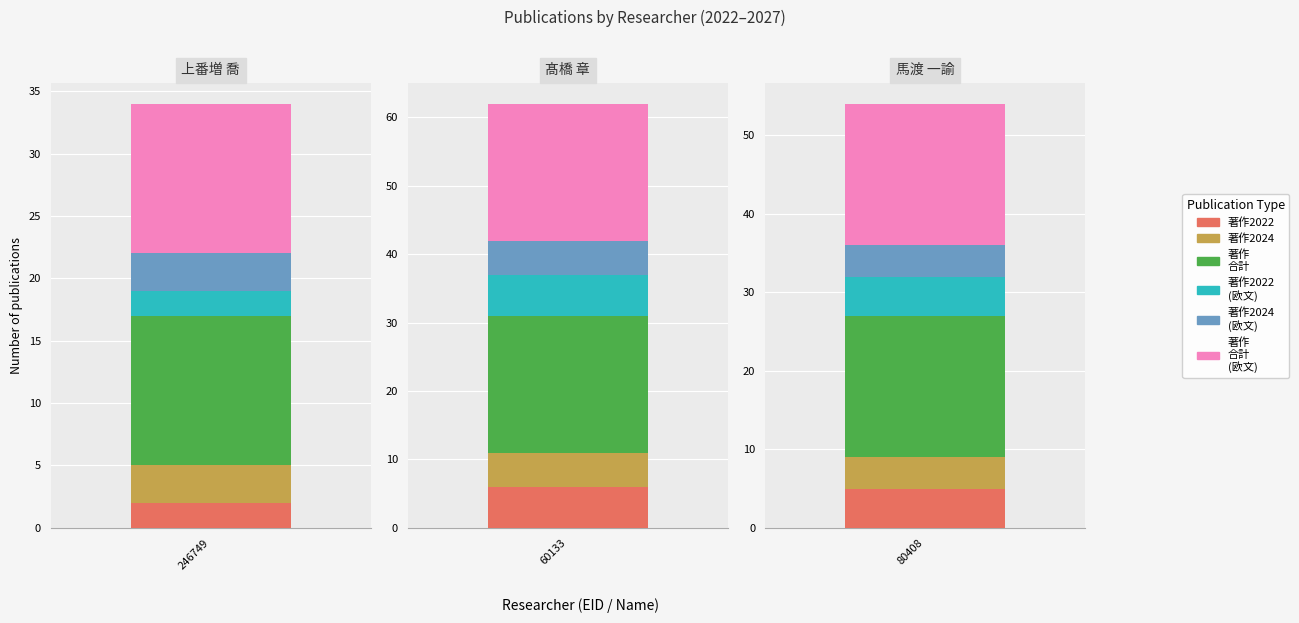

Which category has the highest value in the 著作2022
(欧文) series?

60133
髙橋 章